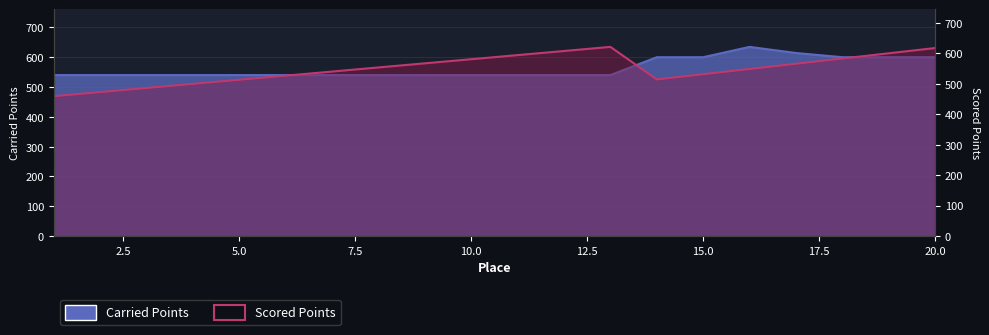

Rank the categories by Carried Points value from highest to lowest.

16, 17, 14, 15, 18, 19, 20, 1, 2, 3, 4, 5, 6, 7, 8, 9, 10, 11, 12, 13